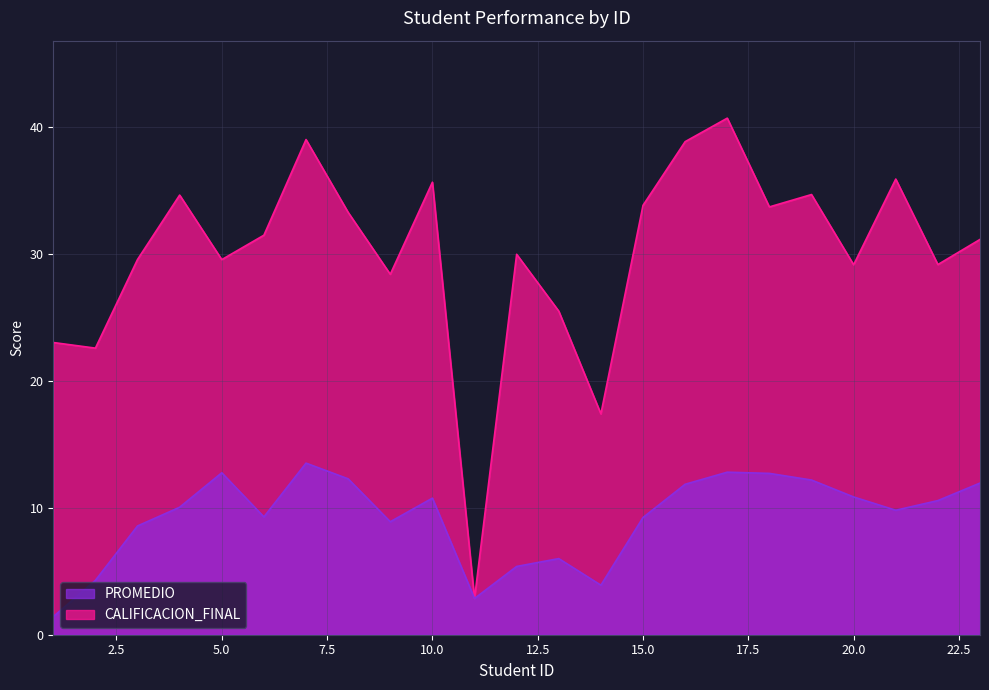

What is the smallest value displayed?

1.4